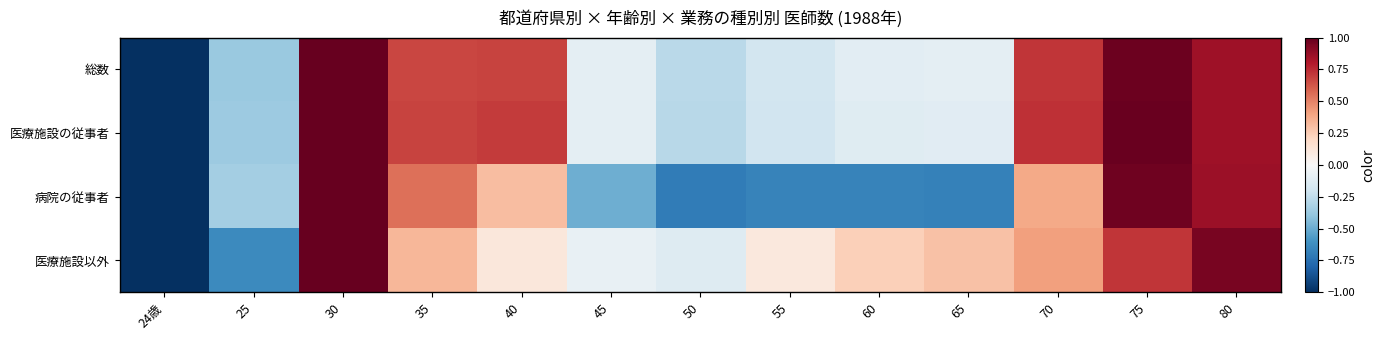

At how many categories does at least one series exceed 0?

9